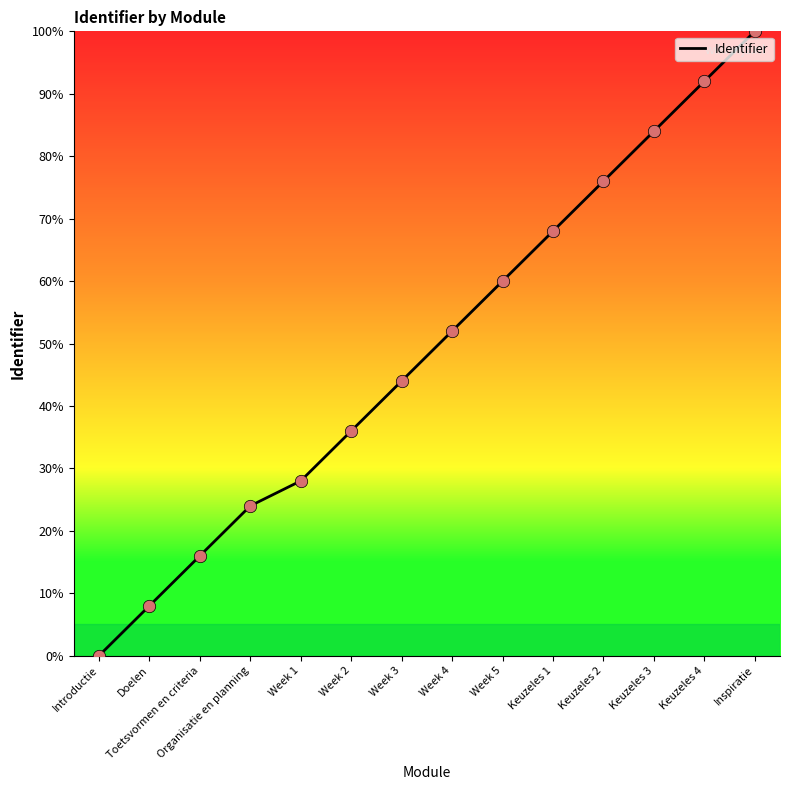

Which has a higher value, Inspiratie or Toetsvormen en criteria?

Inspiratie